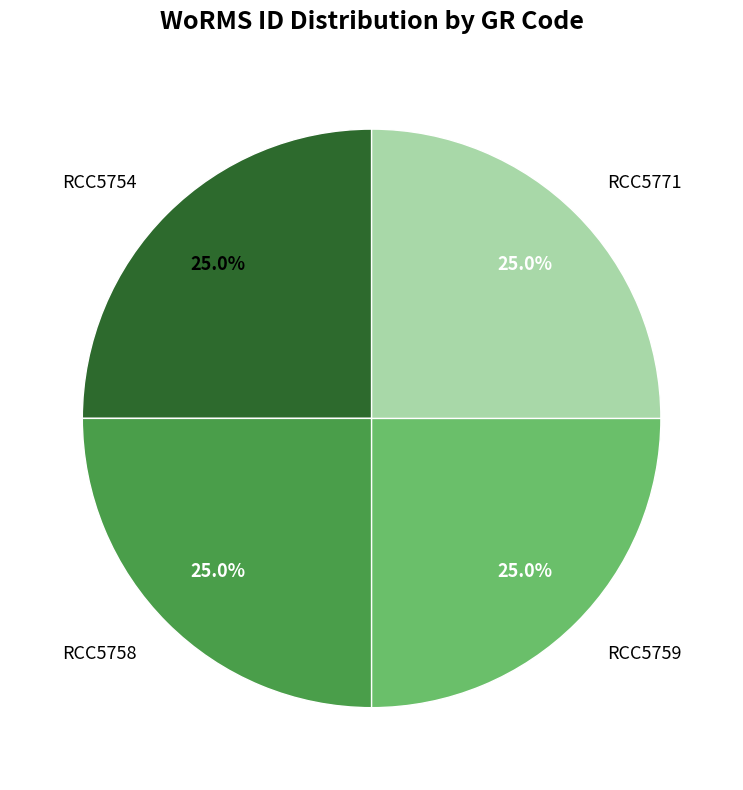

Does any single category account for the majority?

No